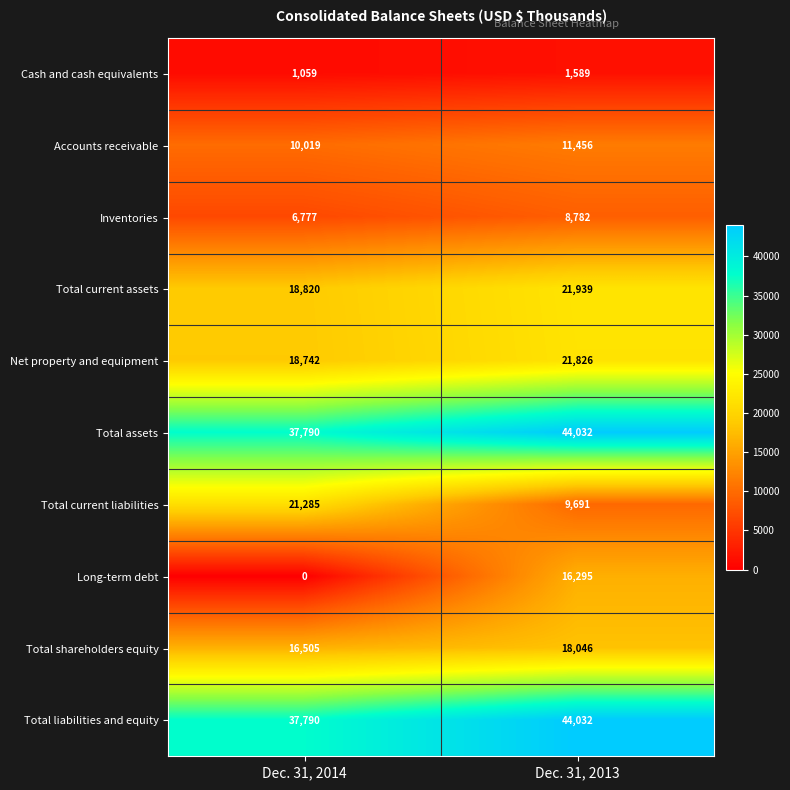

What is the difference between the Total shareholders equity values at Dec. 31, 2013 and Dec. 31, 2014?

1541